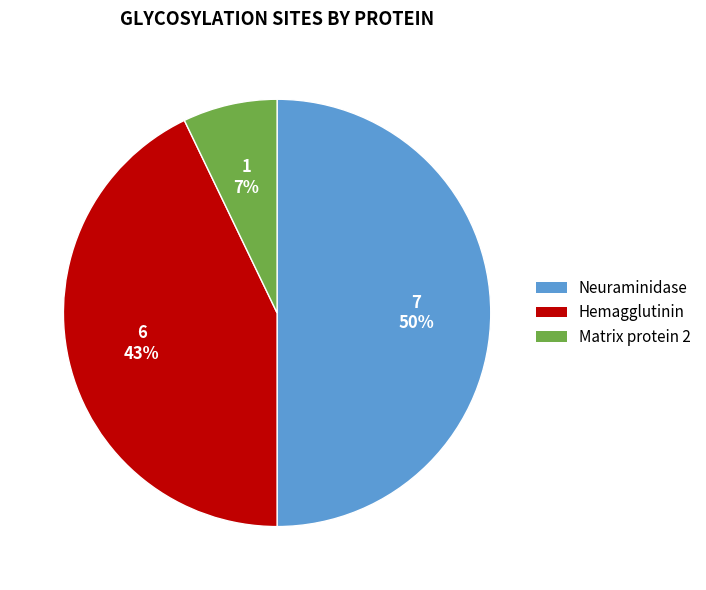

How many segments does this pie chart have?

3